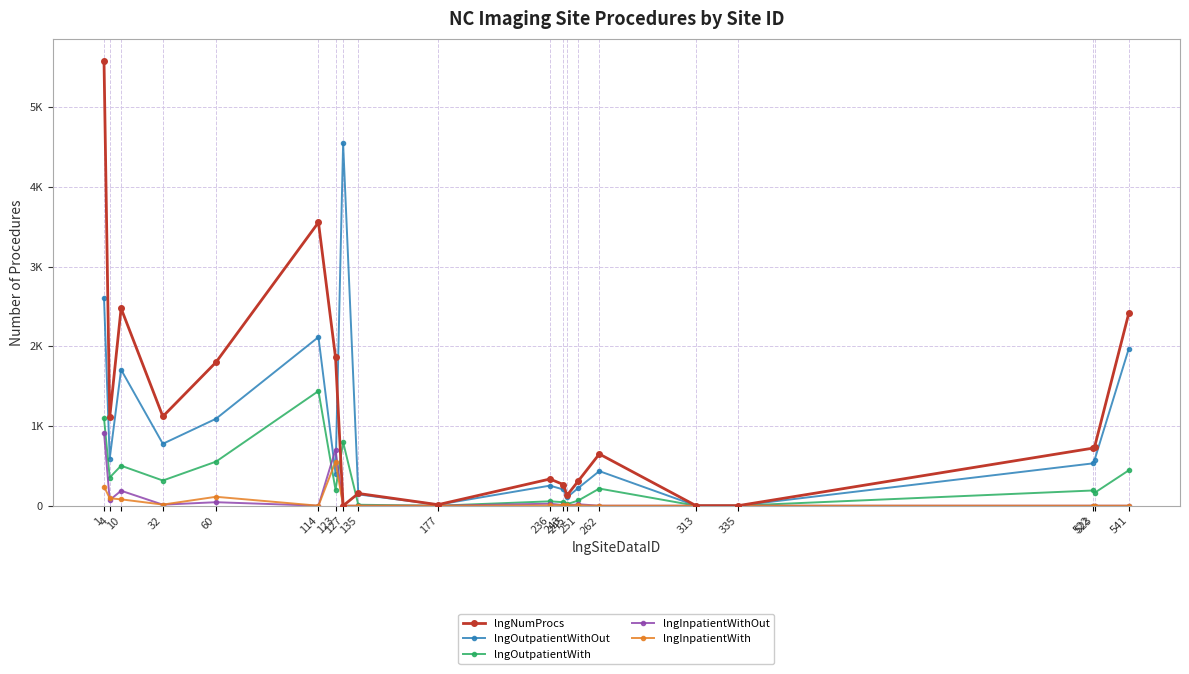

How many intersections are there between lngNumProcs and lngOutpatientWith?

2